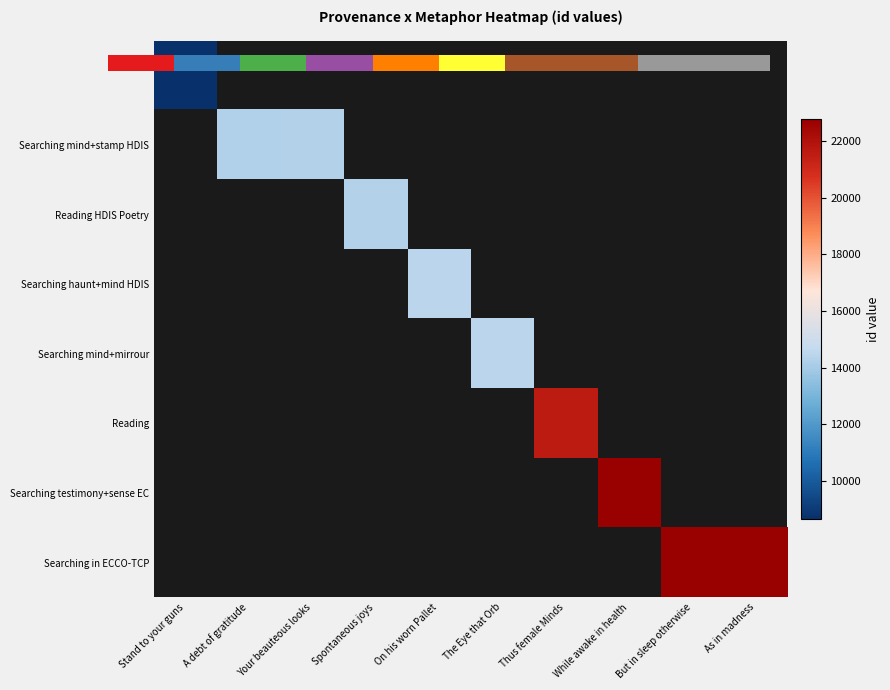

Is the value of Searching mind+stamp HDIS at But in sleep otherwise greater than the value of Searching testimony+sense EC at Stand to your guns?

No